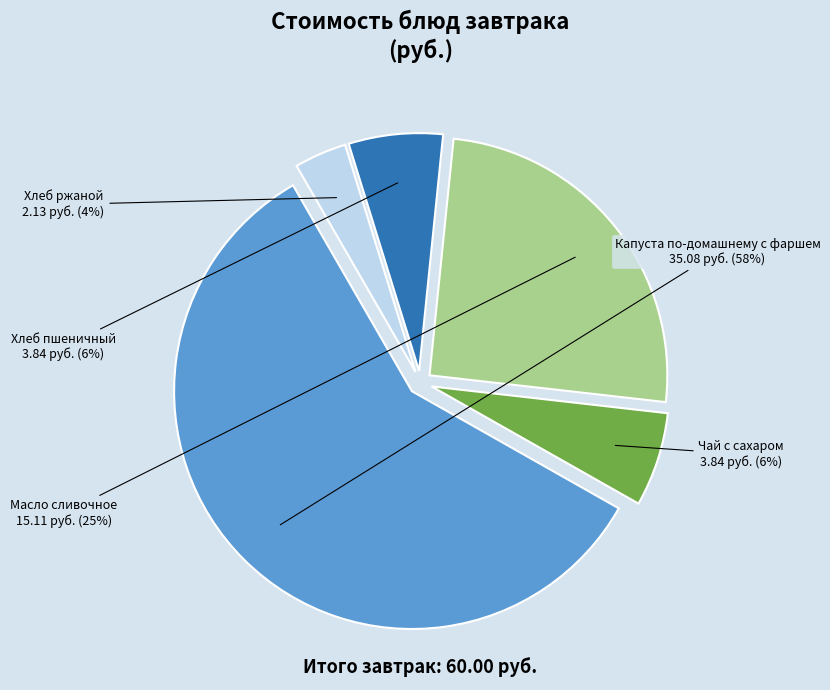

To the nearest percent, what is the average slice percentage?

20%